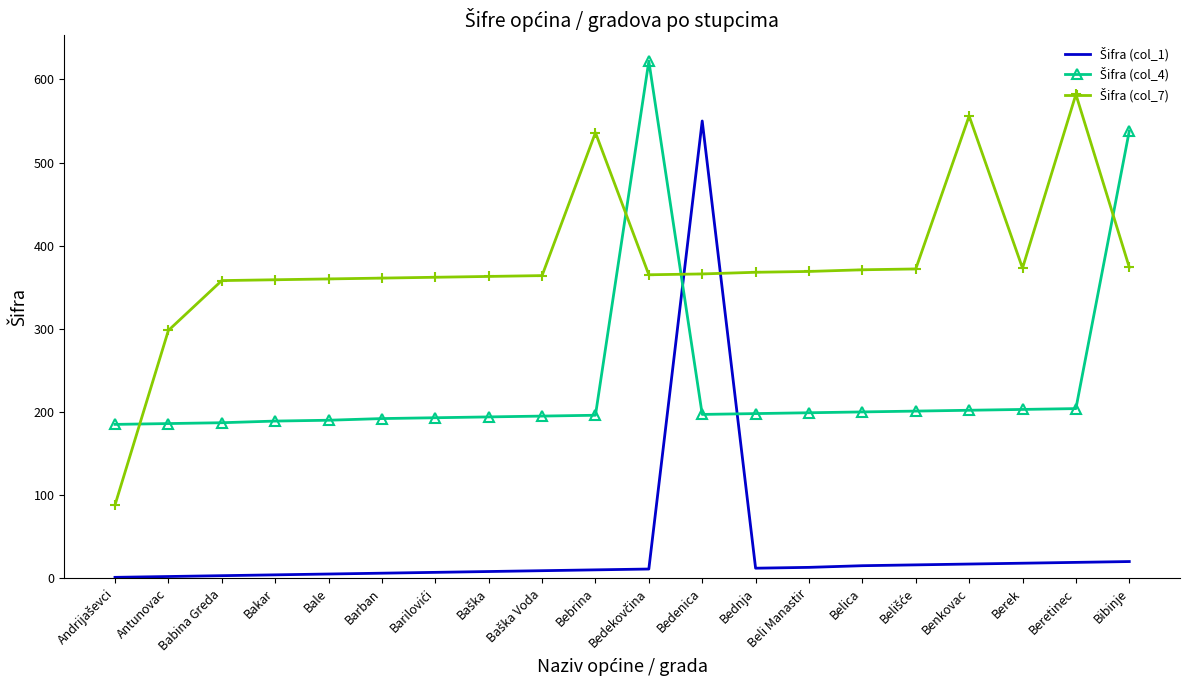

At which category is the sum across all series the highest?

Bedenica